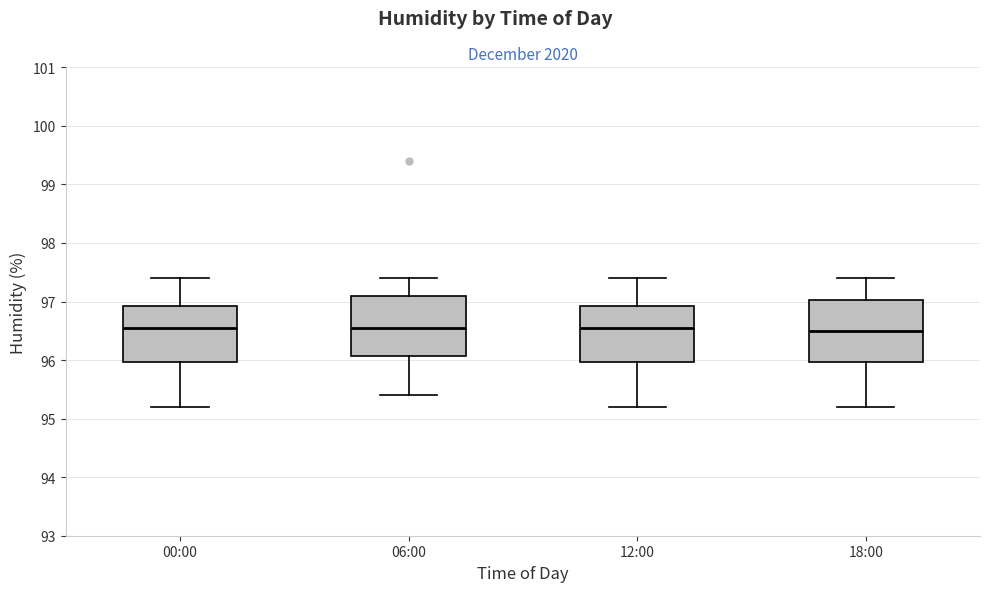

Reading left to right, read every box against the y-axis: the position of its median line, the range the box covers, and the ends of its whiskers. The values are not printed on the chart, so give them approximately, as read against the axis.

00:00: median 96.6, box 96.0 to 96.9, whiskers 95.2 to 97.4
06:00: median 96.6, box 96.1 to 97.1, whiskers 95.4 to 97.4
12:00: median 96.6, box 96.0 to 96.9, whiskers 95.2 to 97.4
18:00: median 96.5, box 96.0 to 97.0, whiskers 95.2 to 97.4